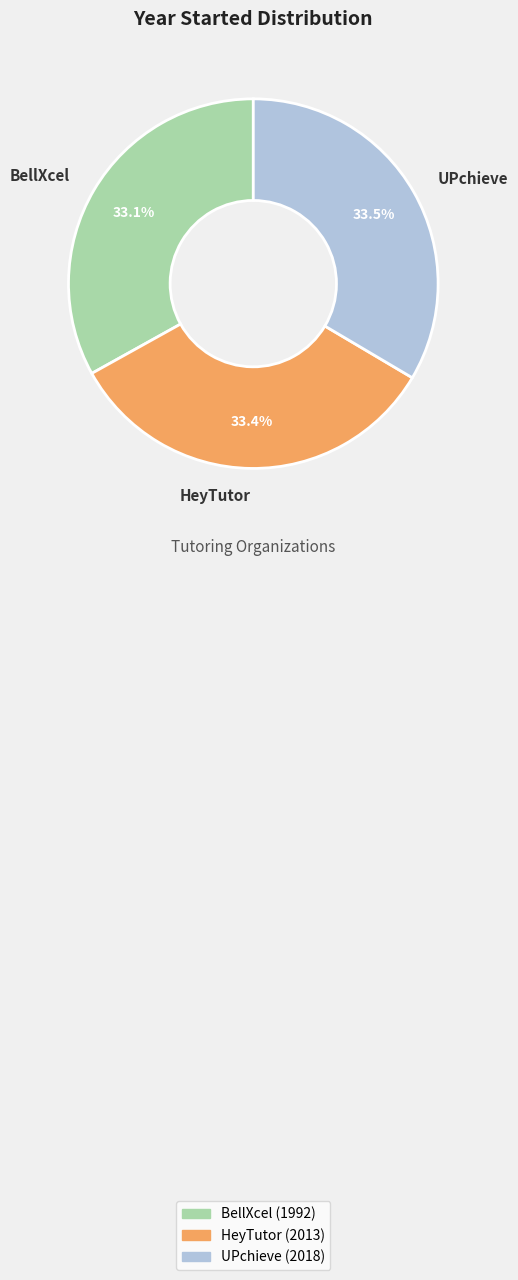

Is HeyTutor the majority of the pie?

No